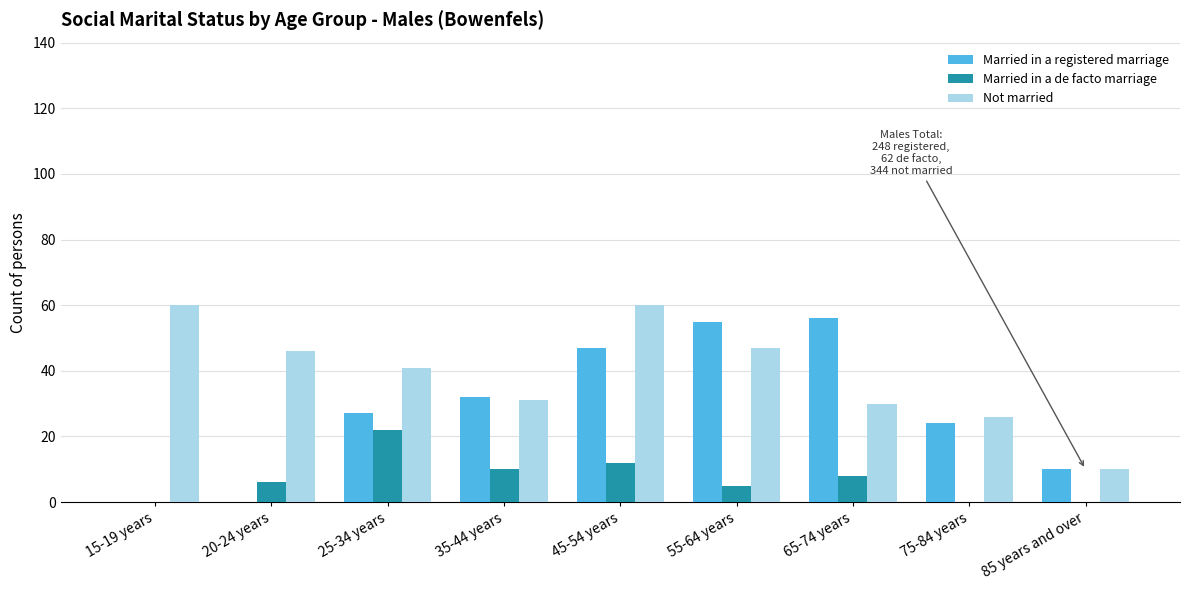

Where does the Not married series first go above 41?

15-19 years